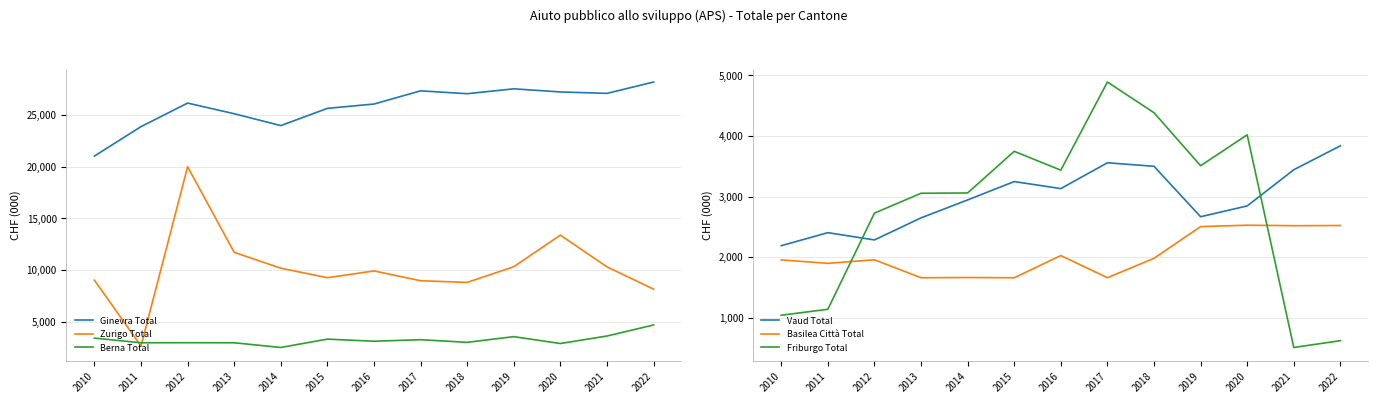

True or false: Zurigo Total has a value of 2614 at 2015.

False